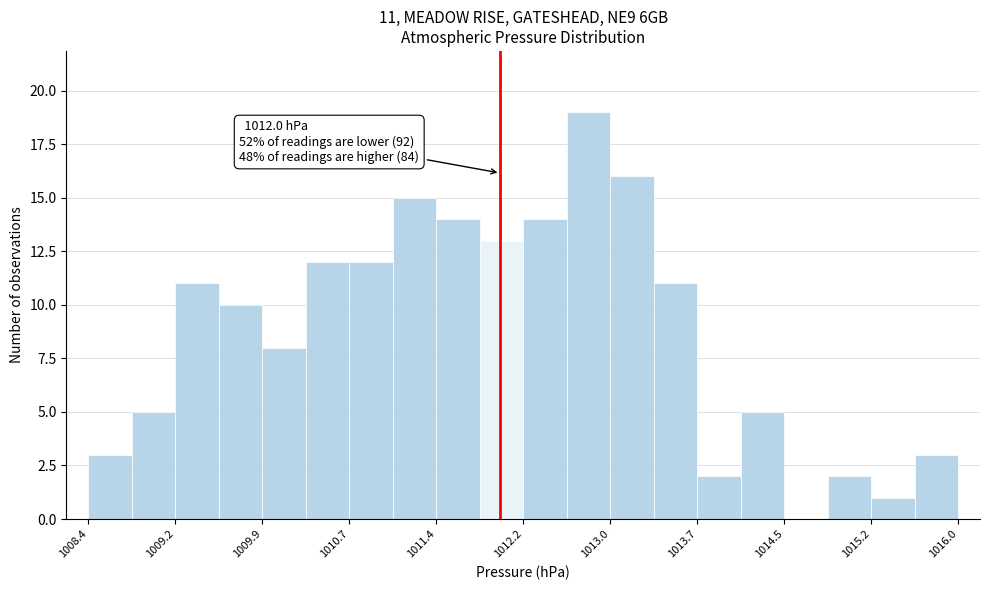

Around what value on the x-axis is the tallest bar? Give the approximate position of its centre, as read against the axis.

1012.8